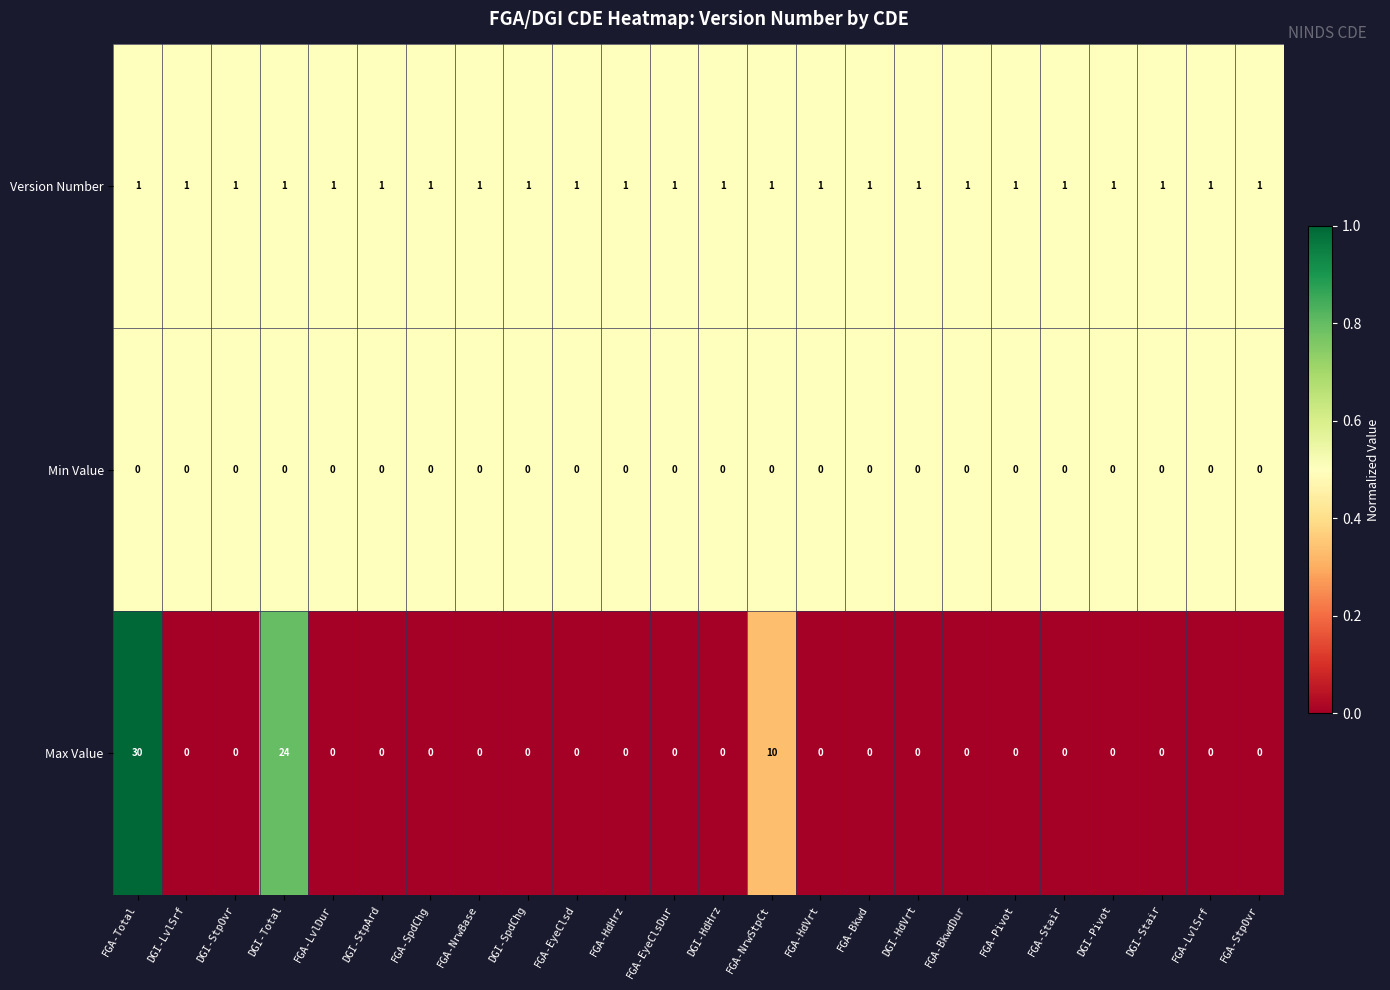

At which label does Max Value reach its peak?

FGA-Total